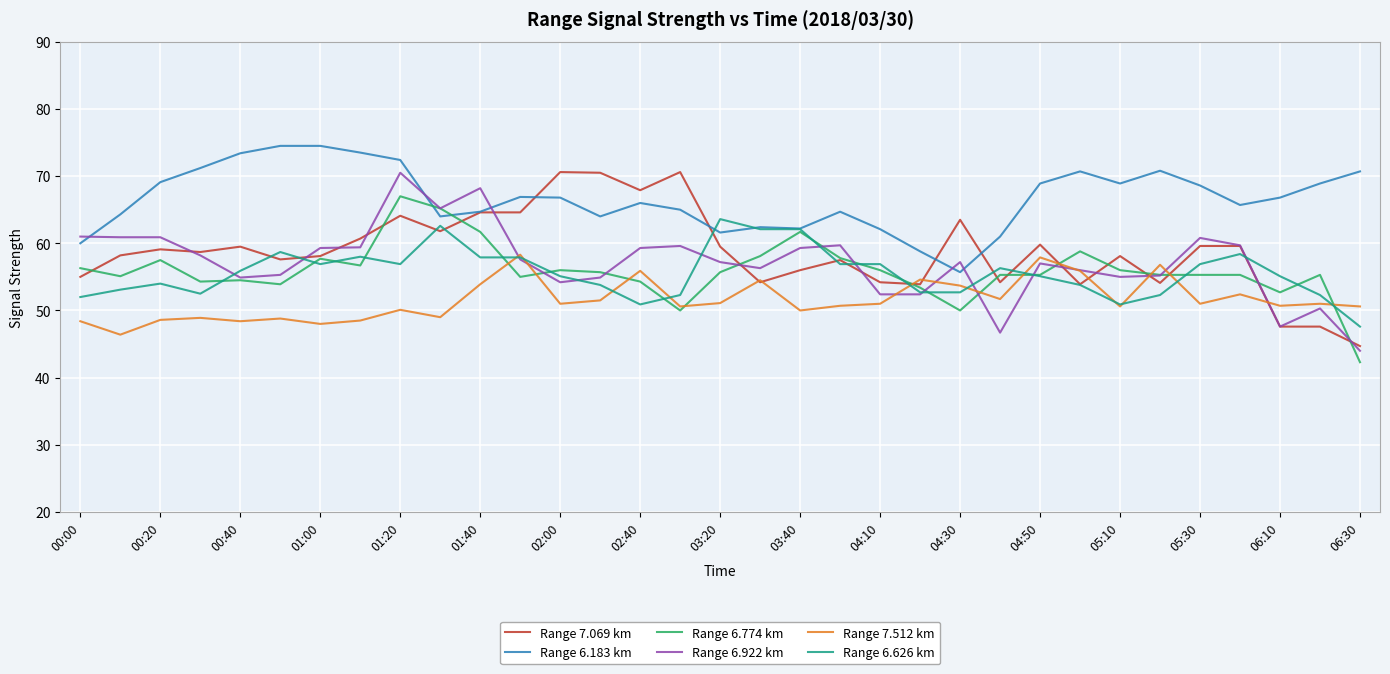

What is the lowest value of the Range 6.183 km series?

55.7